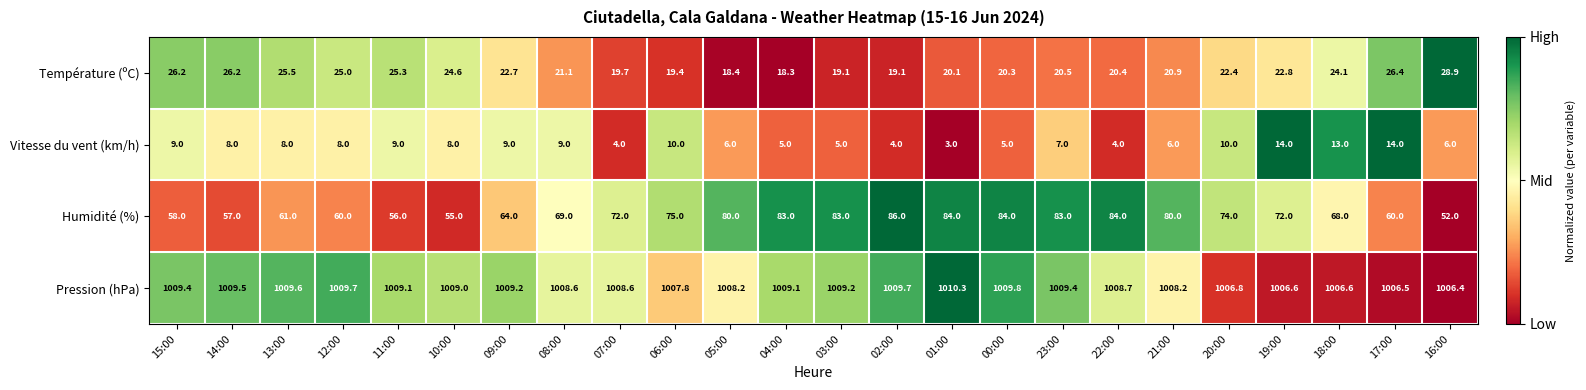

What is the sum of the Humidité (%) values at 18:00 and 04:00?

151.0